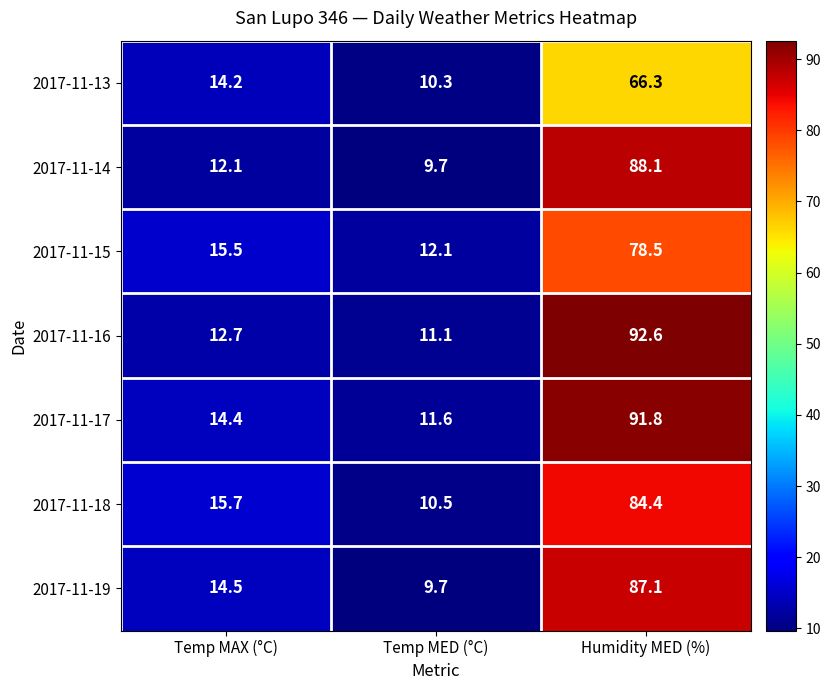

What is the difference between the second highest and minimum values in the 2017-11-17 series?

2.8